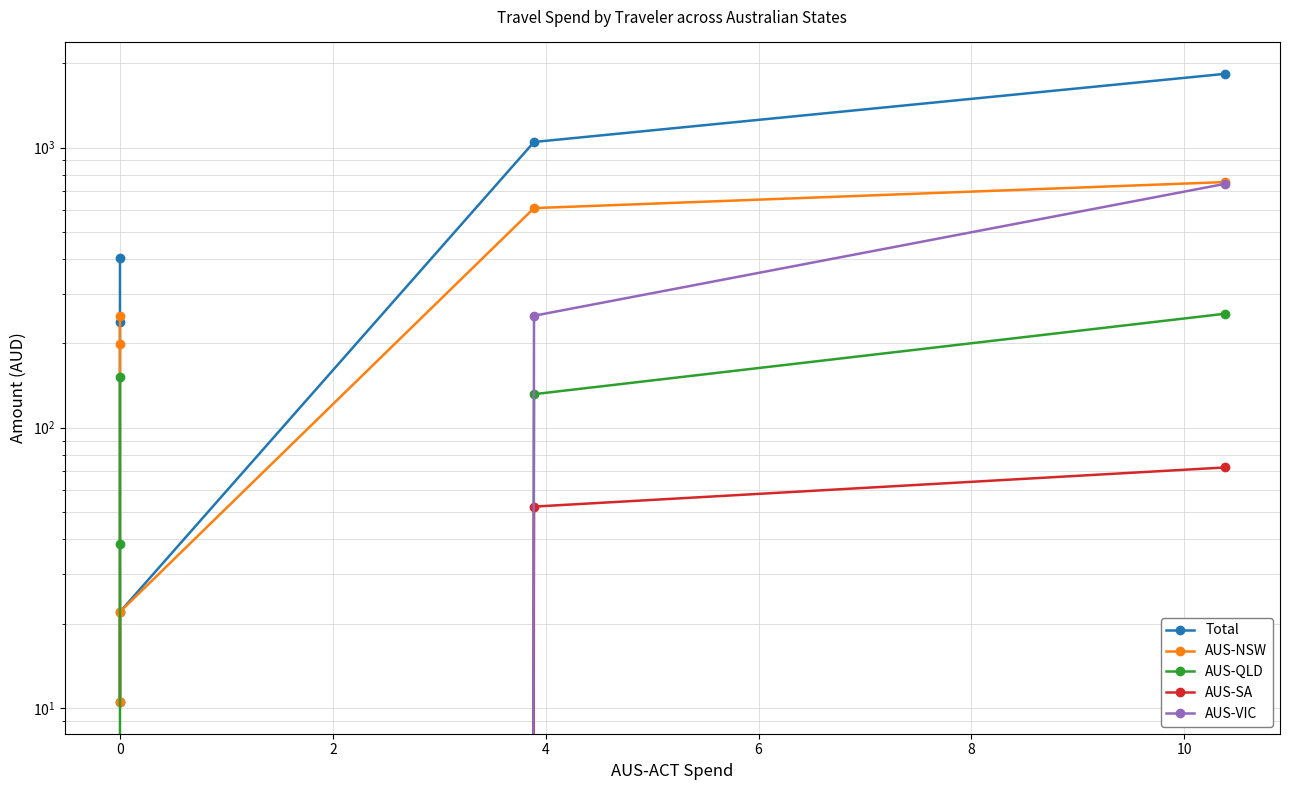

What is the maximum value shown in the chart?

1832.9